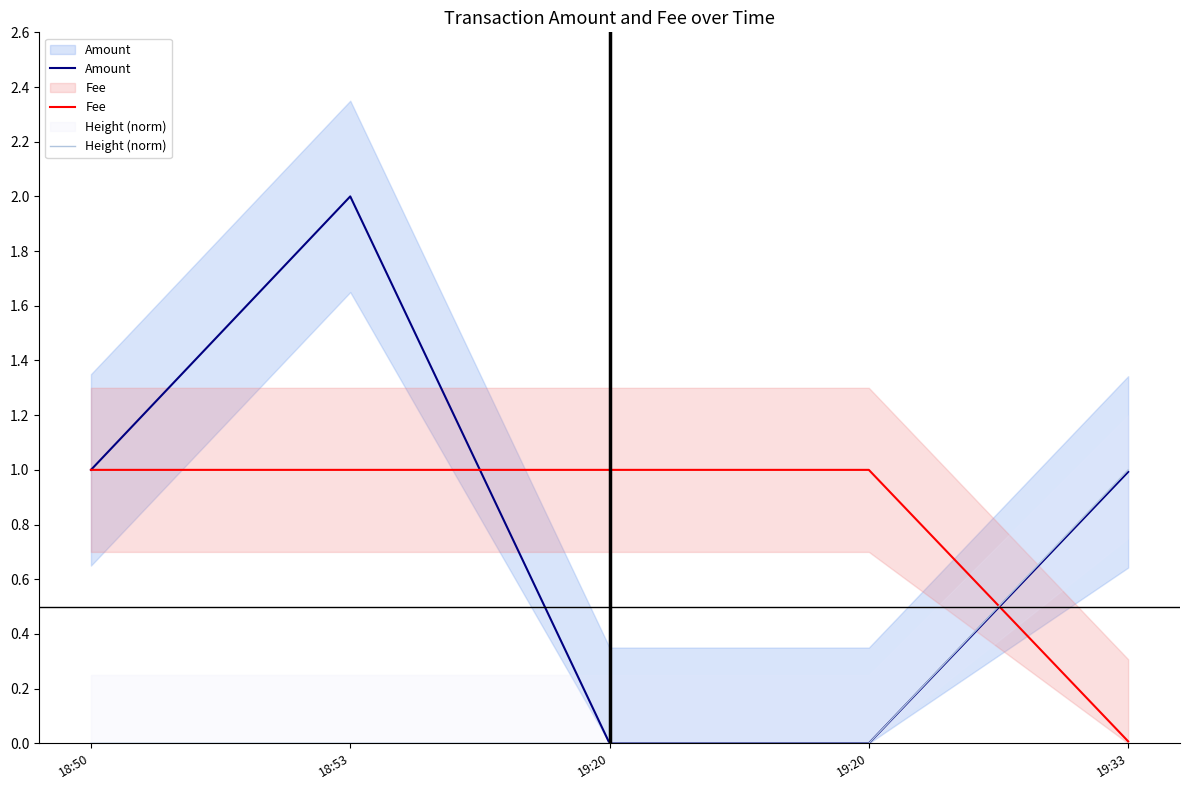

The Height (norm) series shows 0.0 at 19:20. True or false?

False